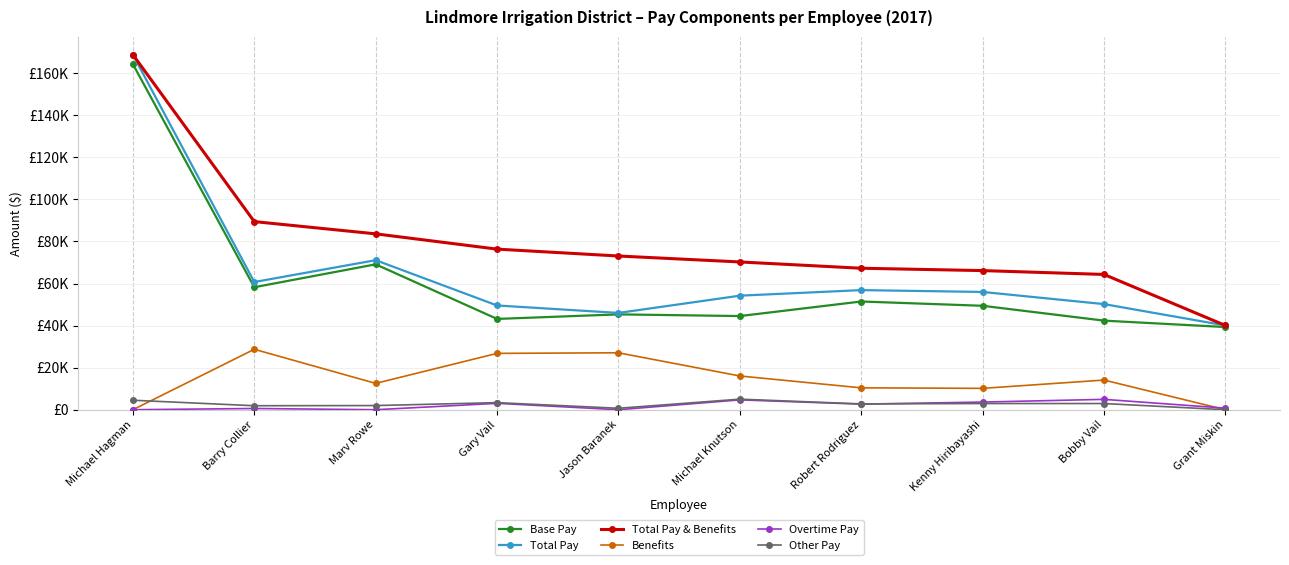

What are all the series names shown in the legend?

Base Pay, Total Pay, Total Pay & Benefits, Benefits, Overtime Pay, Other Pay